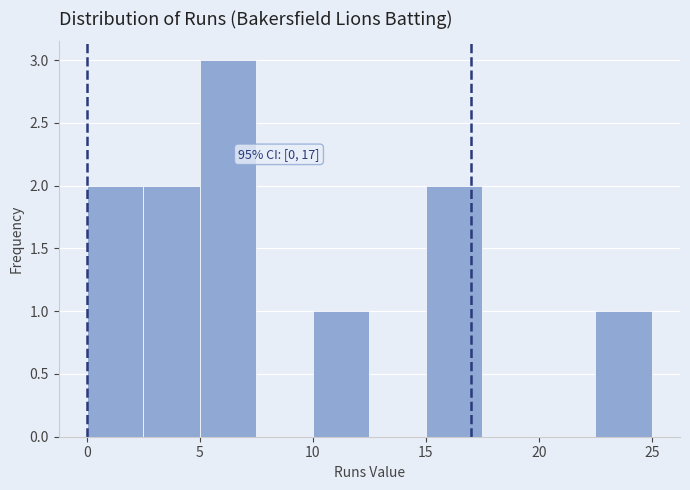

Over which range of the x-axis is the bar tallest?

5.0 to 7.5